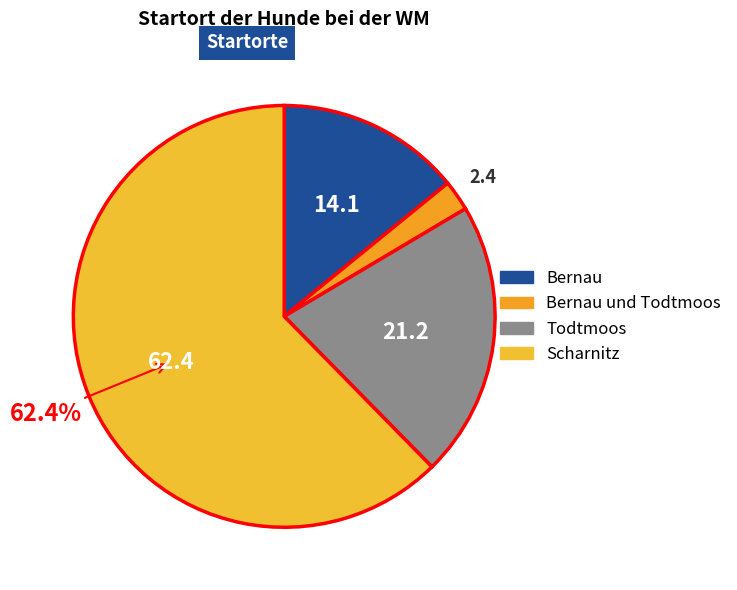

What is the largest slice in the pie chart?

Scharnitz